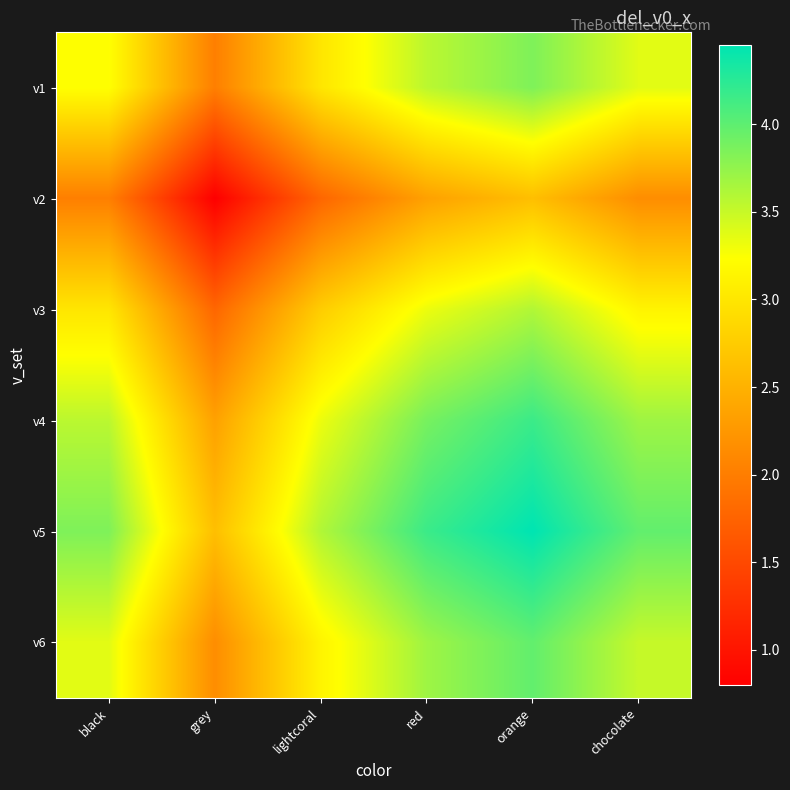

Reading left to right, list all the values displayed in this chart.

v1: black=3.2	grey=2.0	lightcoral=3.0	red=3.6	orange=3.8	chocolate=3.4
v2: black=2.0	grey=0.8	lightcoral=1.8	red=2.3	orange=2.6	chocolate=2.2
v3: black=3.0	grey=1.8	lightcoral=2.8	red=3.3	orange=3.6	chocolate=3.1
v4: black=3.6	grey=2.3	lightcoral=3.3	red=3.9	orange=4.2	chocolate=3.7
v5: black=3.8	grey=2.6	lightcoral=3.6	red=4.2	orange=4.5	chocolate=4.0
v6: black=3.4	grey=2.2	lightcoral=3.1	red=3.7	orange=4.0	chocolate=3.5